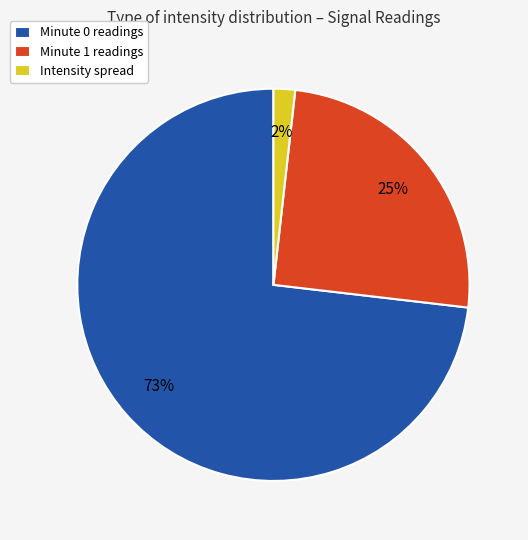

Count the number of slices in the pie.

3